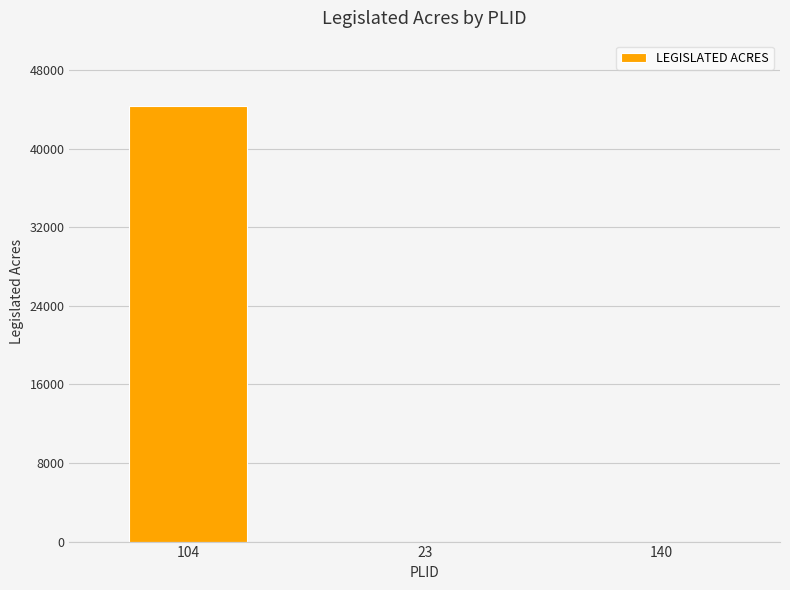

Reading left to right, what are all the values shown in this chart?

104=44350	23=0	140=0